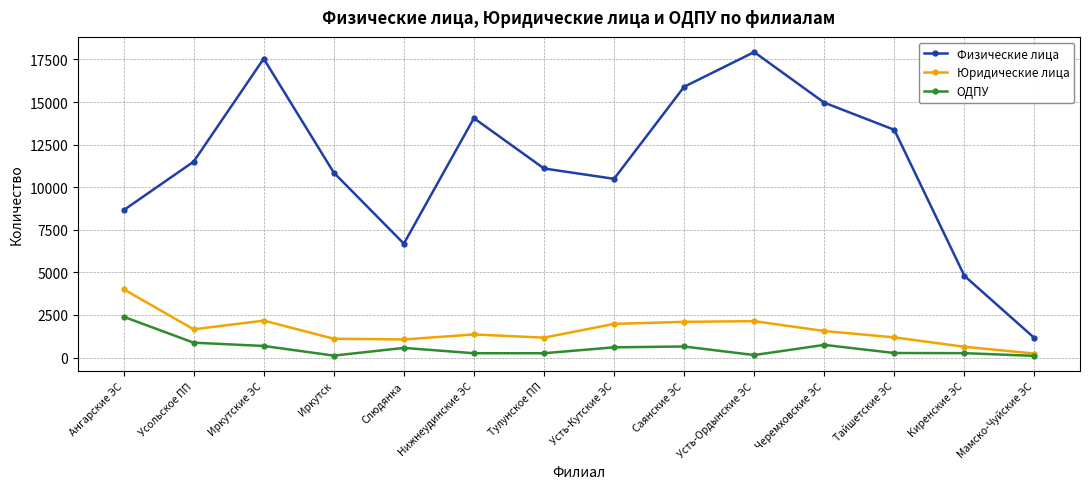

The value of Физические лица at Тайшетские ЭС is 21642. True or false?

False